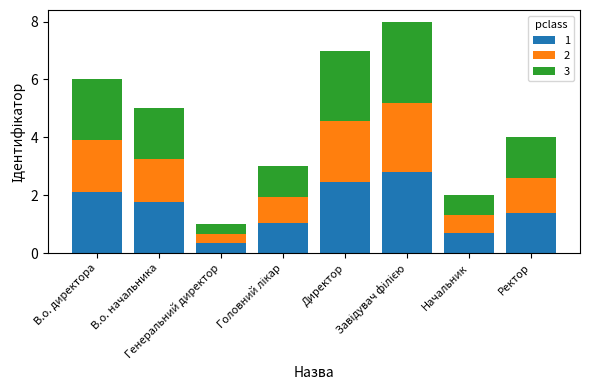

How many bars are there in total?

8